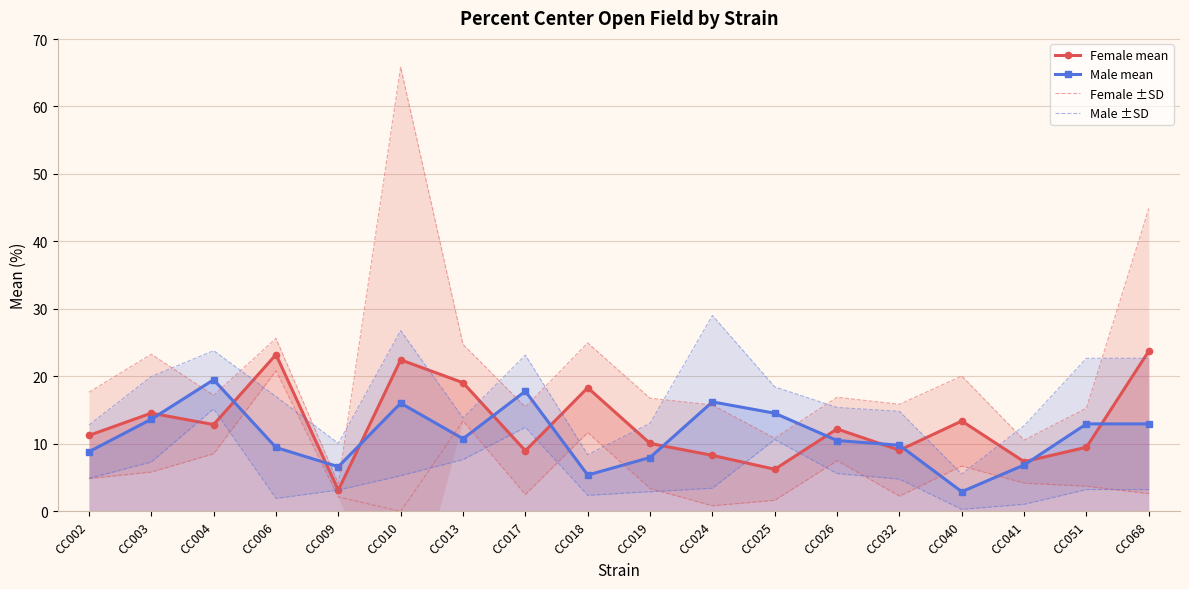

Where is the first local minimum for Male ±SD?

CC009